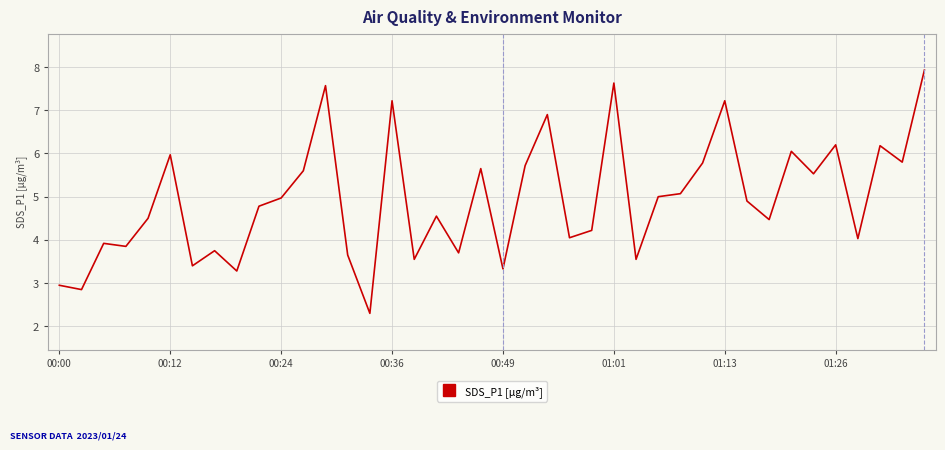

What is the greatest value displayed?

7.9